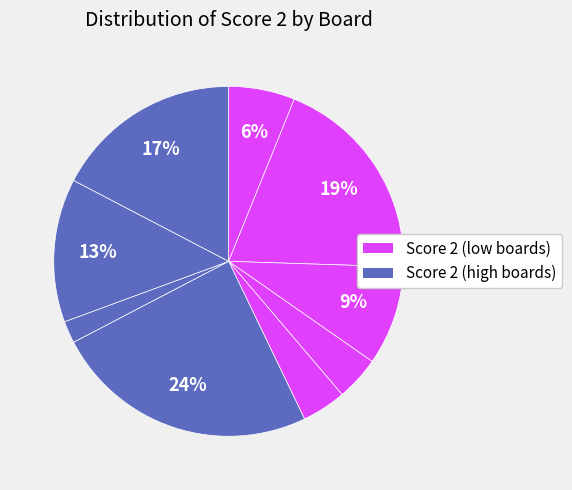

How many segments does this pie chart have?

9